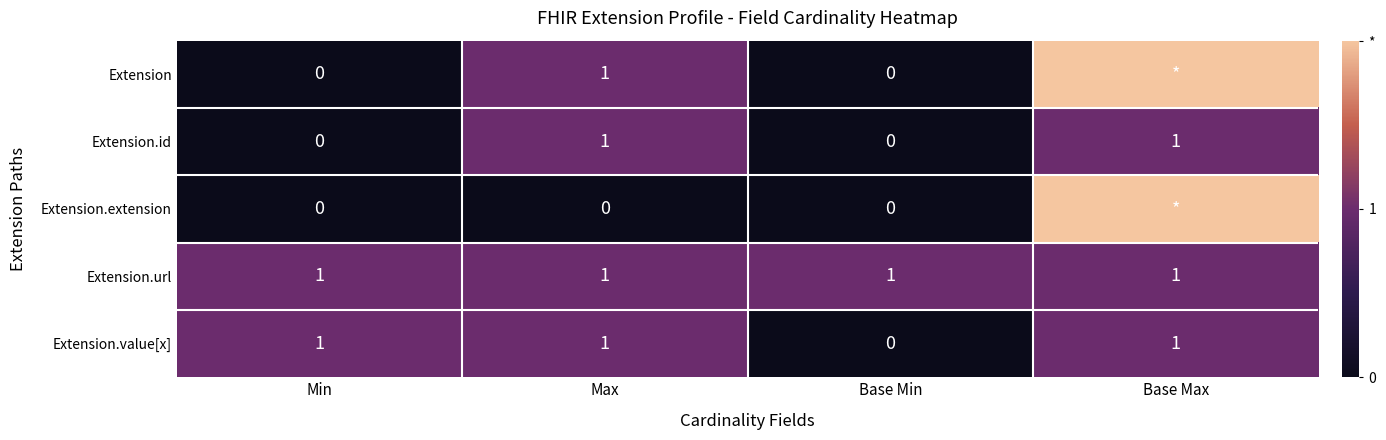

What is the sum of all Extension.id values?

2